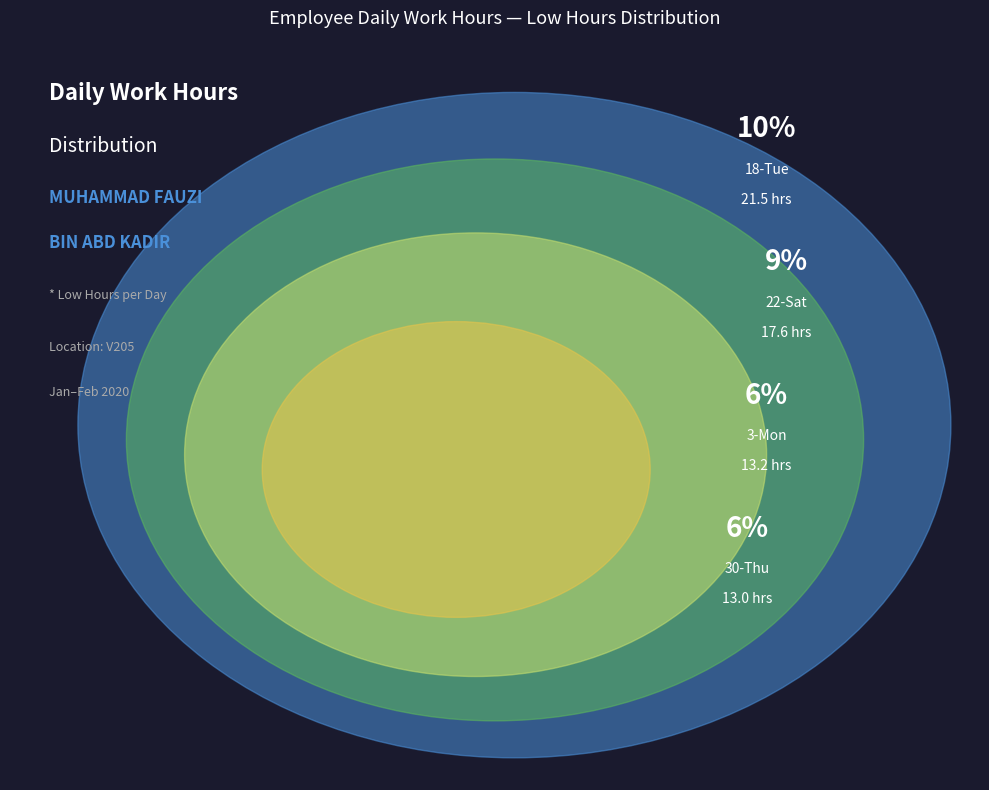

Which slice is the largest?

18-Tue